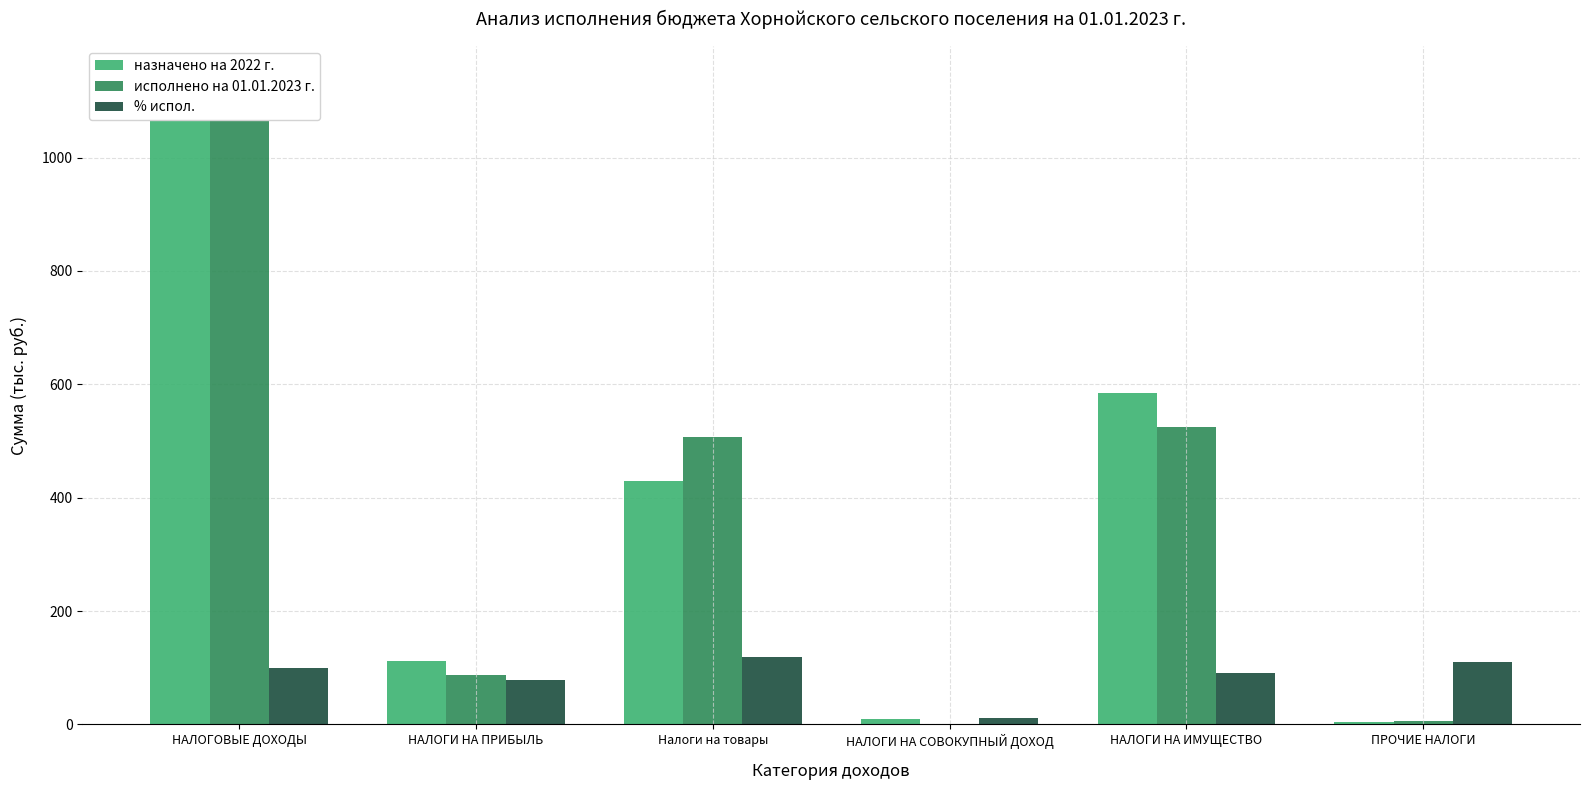

Which series changed the most between НАЛОГОВЫЕ ДОХОДЫ and НАЛОГИ НА ИМУЩЕСТВО?

исполнено на 01.01.2023 г.